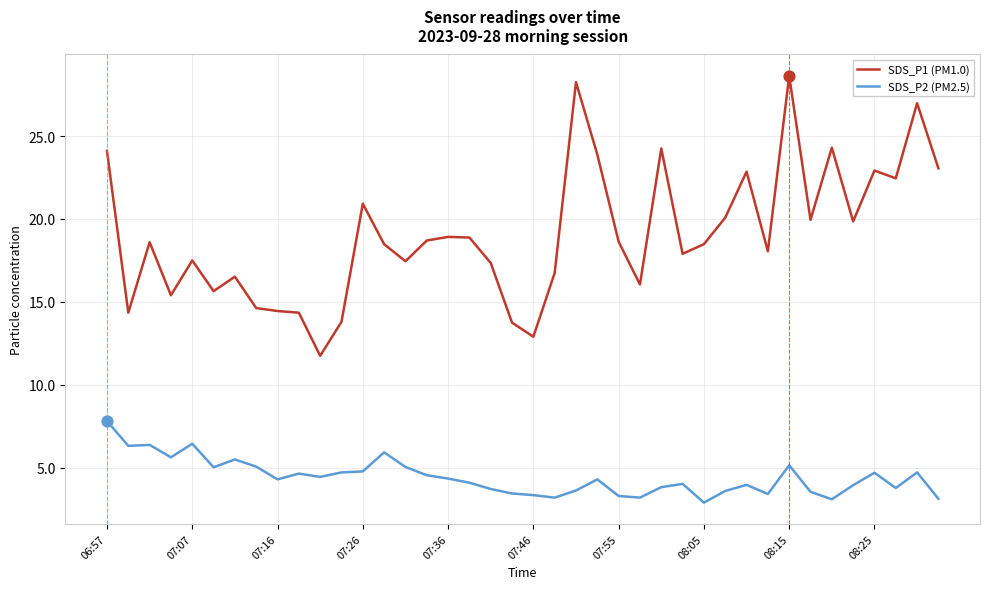

True or false: SDS_P2 (PM2.5) and SDS_P1 (PM1.0) cross at least once.

False